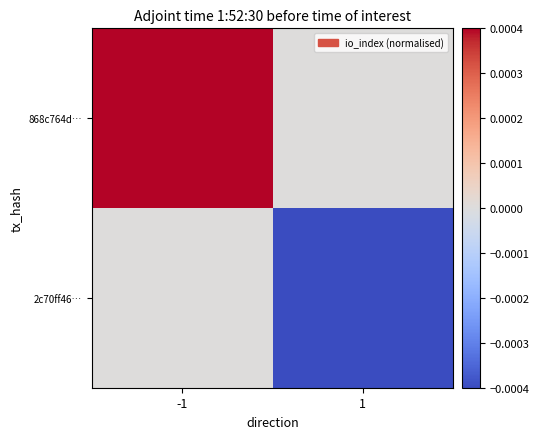

List the series in order of their peak value, lowest first.

2c70ff46…, 868c764d…